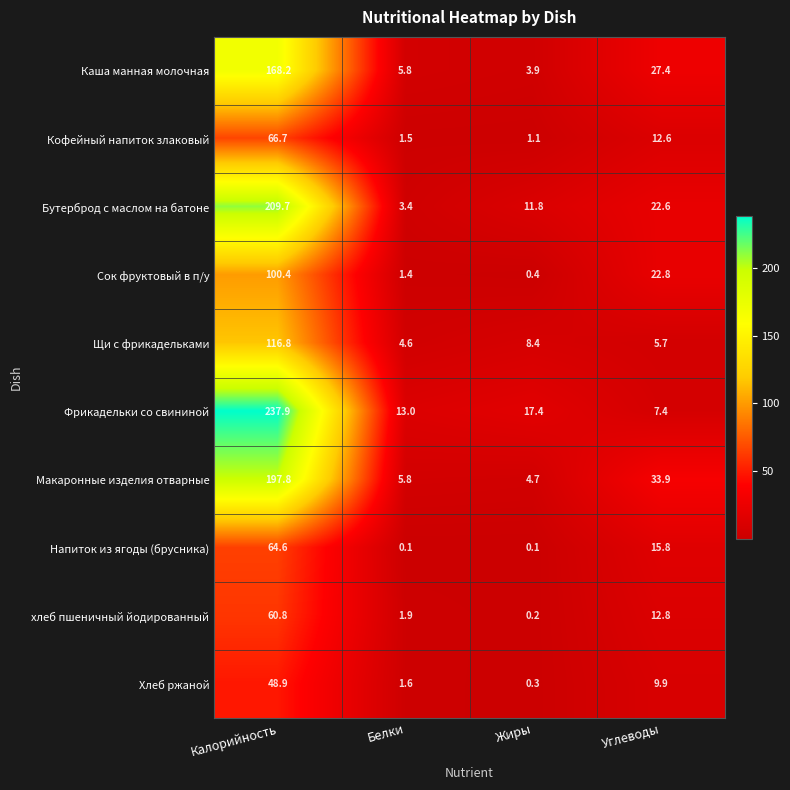

How many data points in Бутерброд с маслом на батоне are less than 22?

2